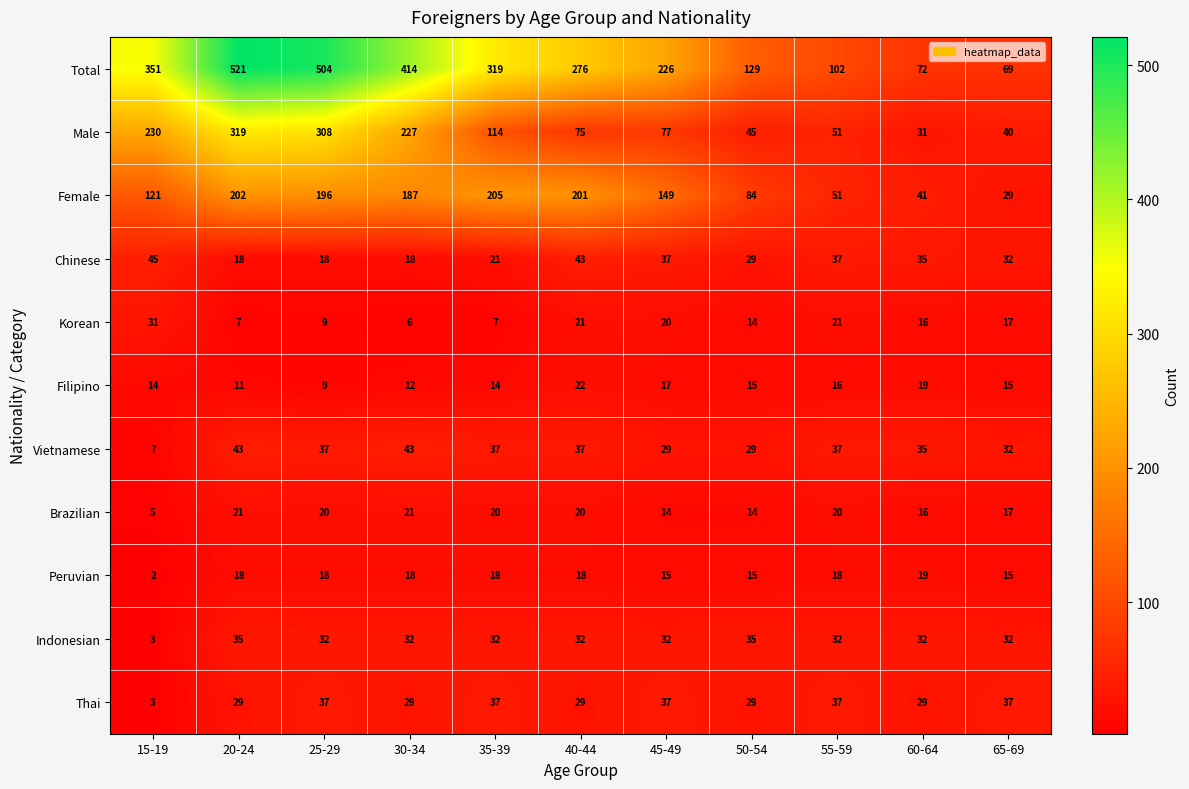

What is the smallest value displayed?

2